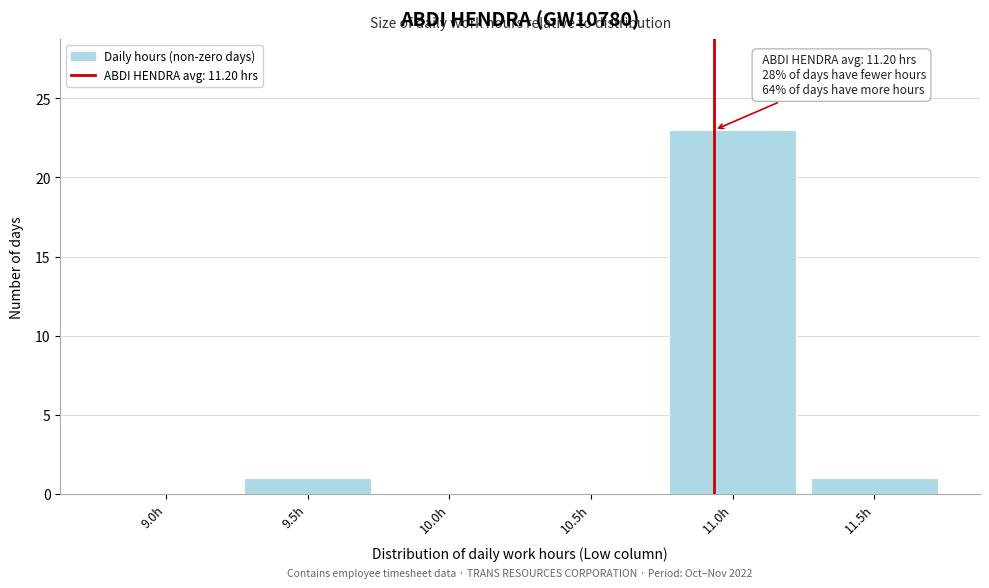

Reading right to left, list all the values displayed in this chart.

11.5h=1	11.0h=23	10.5h=0	10.0h=0	9.5h=1	9.0h=0